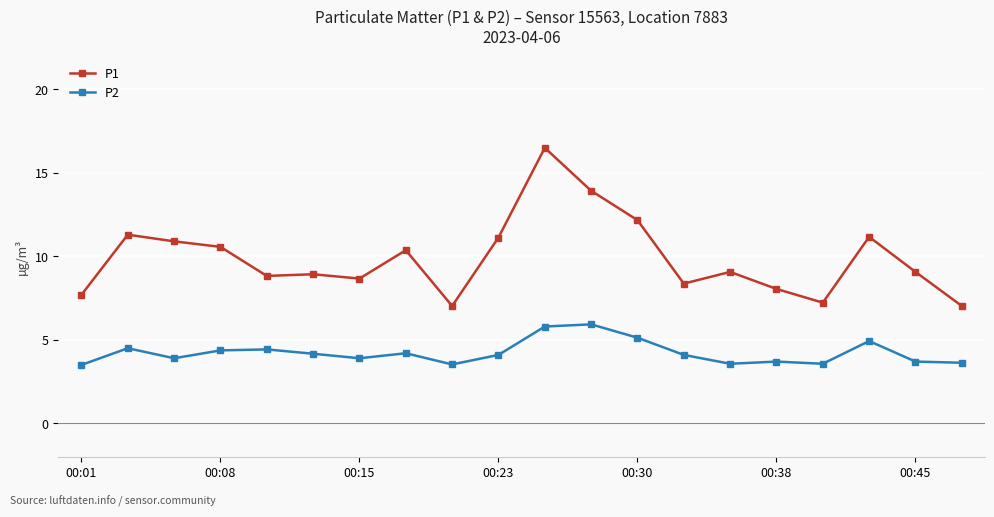

Which series has the largest range (max minus min)?

P1